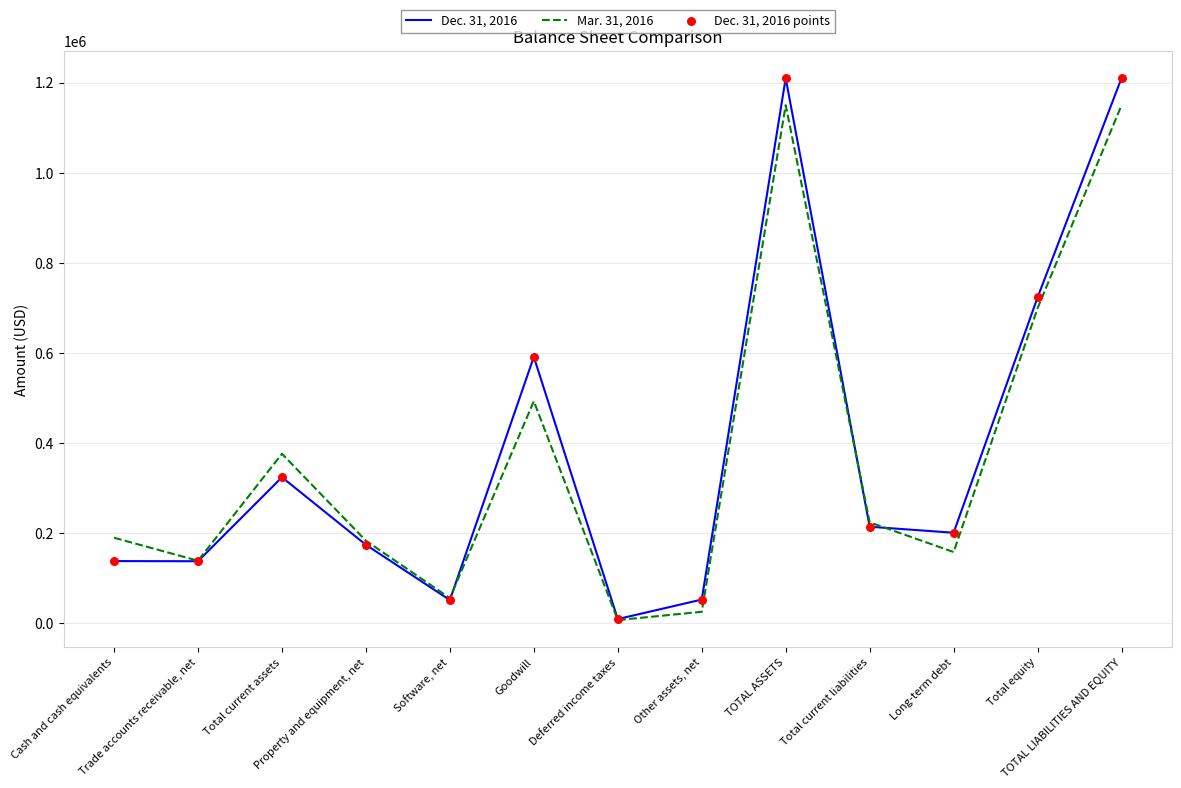

What is the greatest value displayed?

1209874